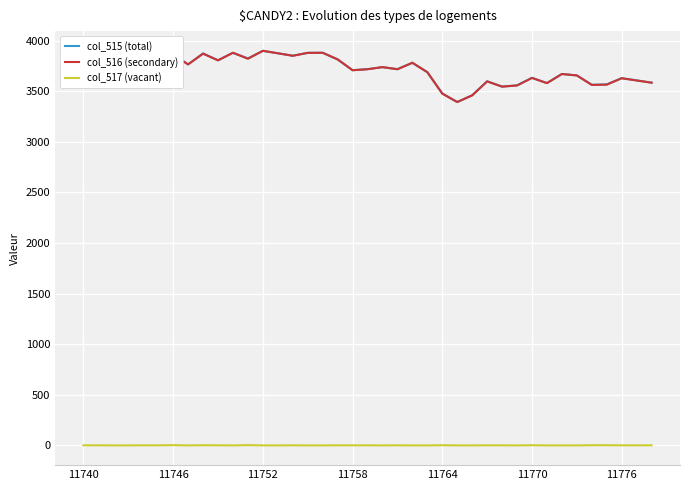

What is the lowest value of the col_515 (total) series?

3394